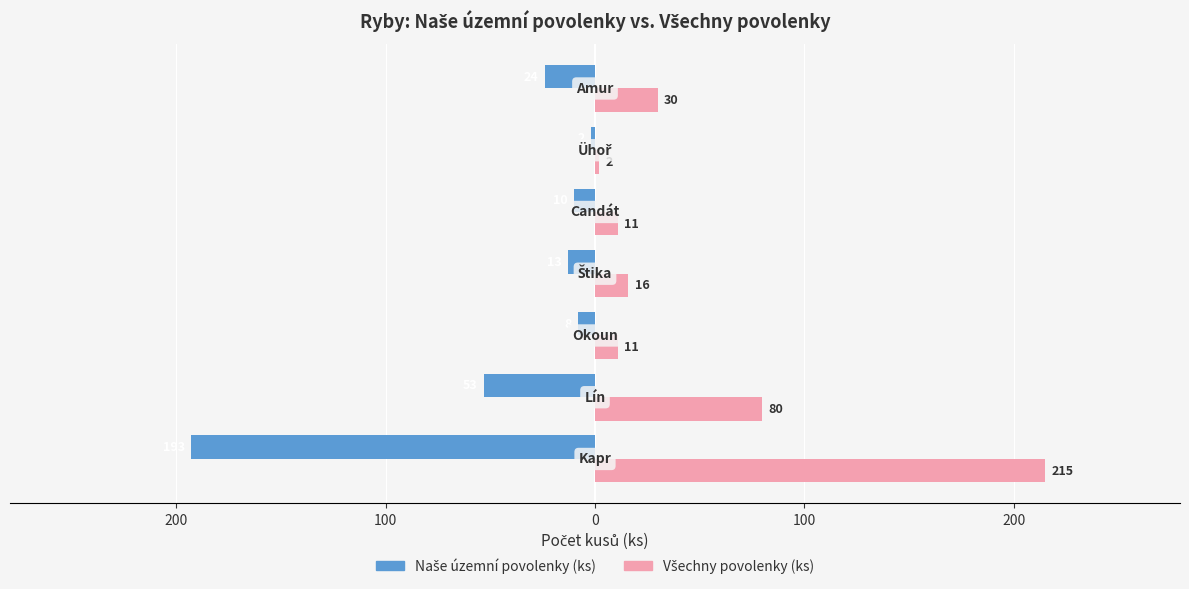

What is the average value of the Všechny povolenky (ks) series?

52